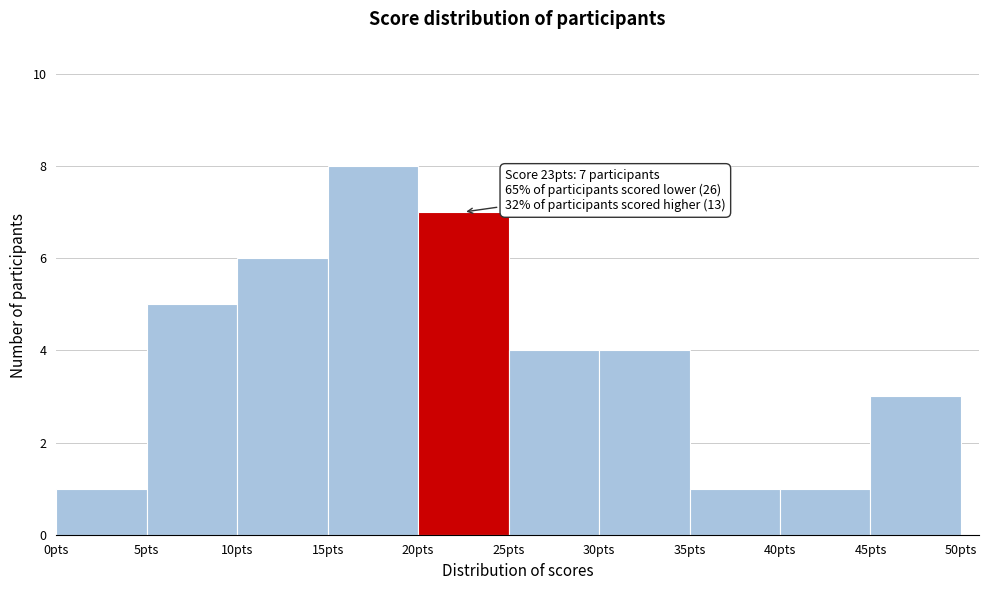

Over which range of the x-axis is the bar tallest?

15 to 20